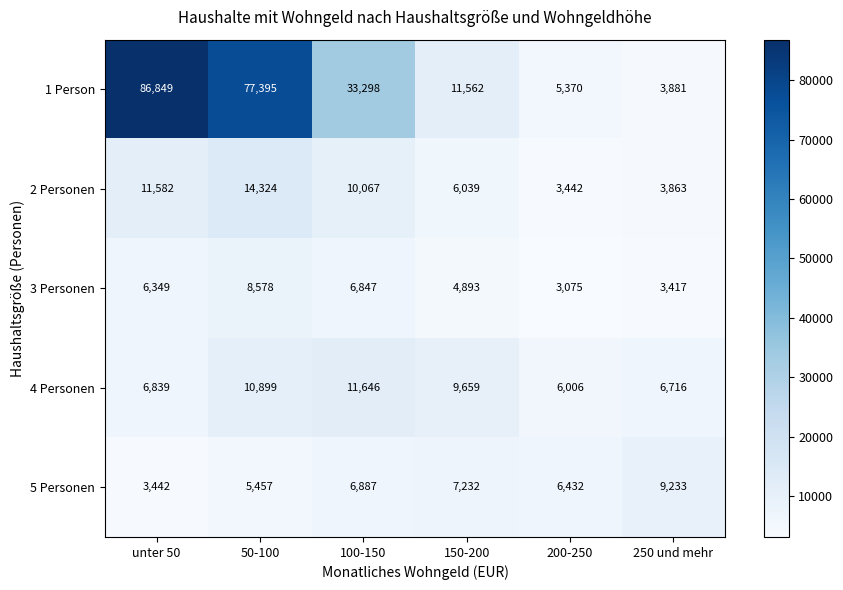

What value does the 2 Personen series have at 250 und mehr, to the nearest 50?

3850